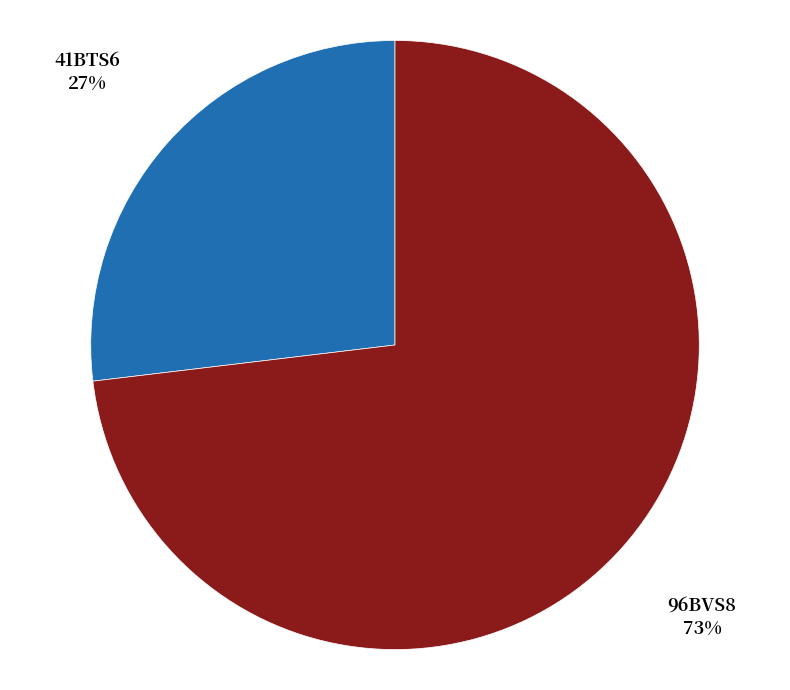

What is the ratio of the value at 96BVS8 to the value at 41BTS6?

2.7